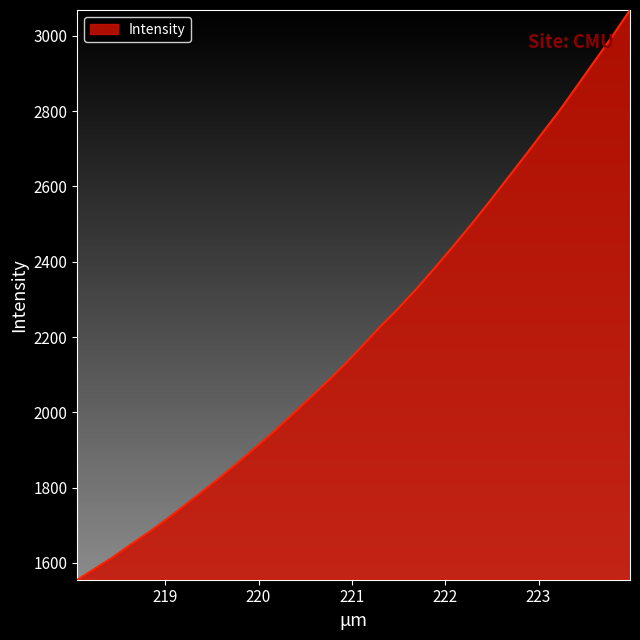

What is the maximum value shown in the chart?

3068.7